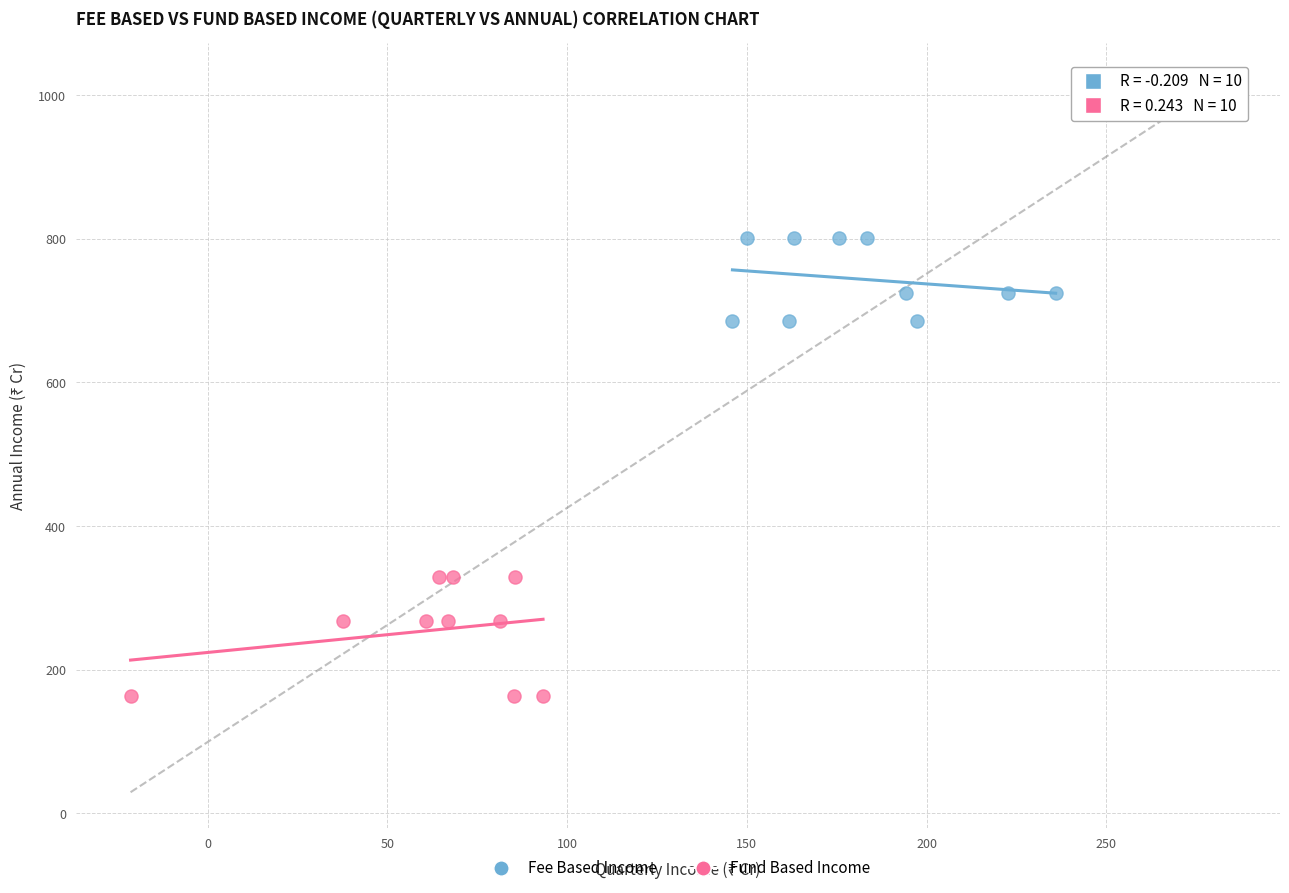

Which series reaches the minimum Y coordinate?

Fund Based Income